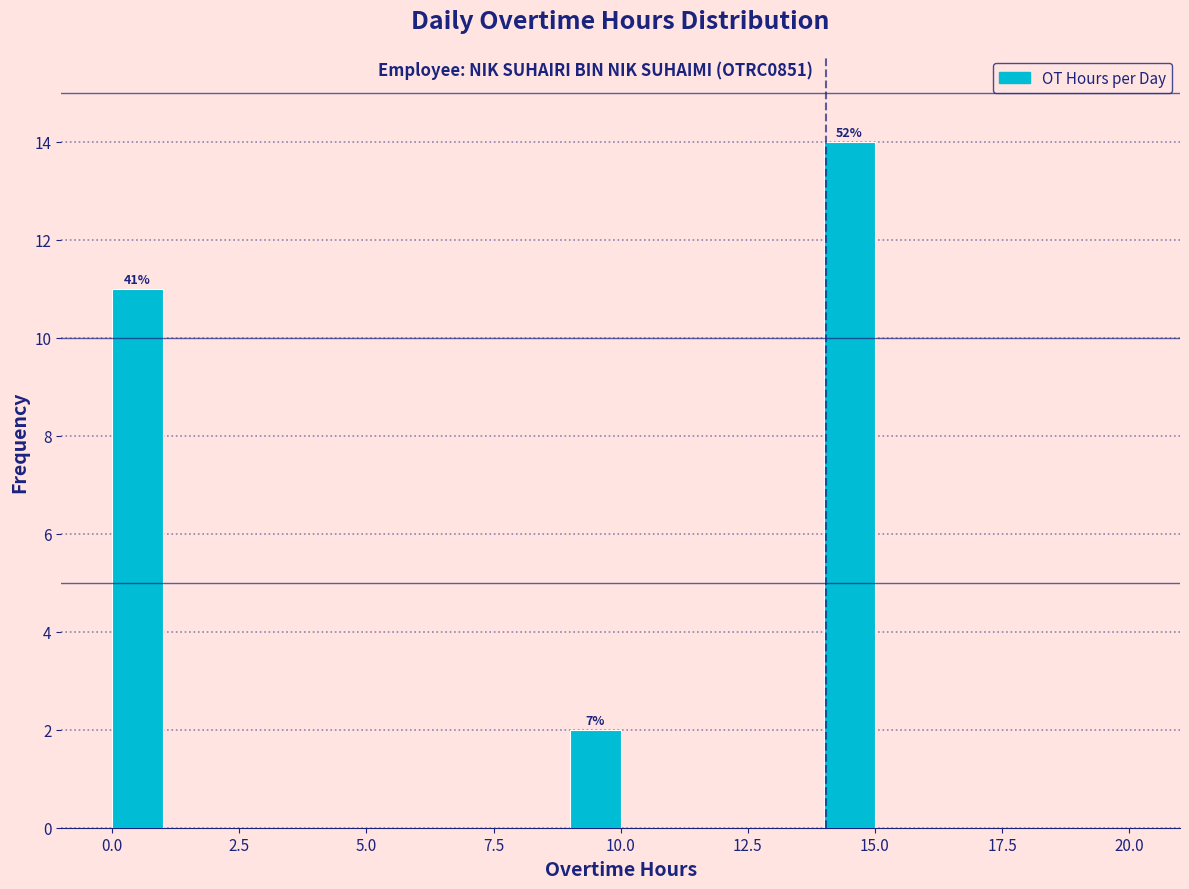

Read against the x-axis, roughly where is the centre of the tallest bar?

14.5